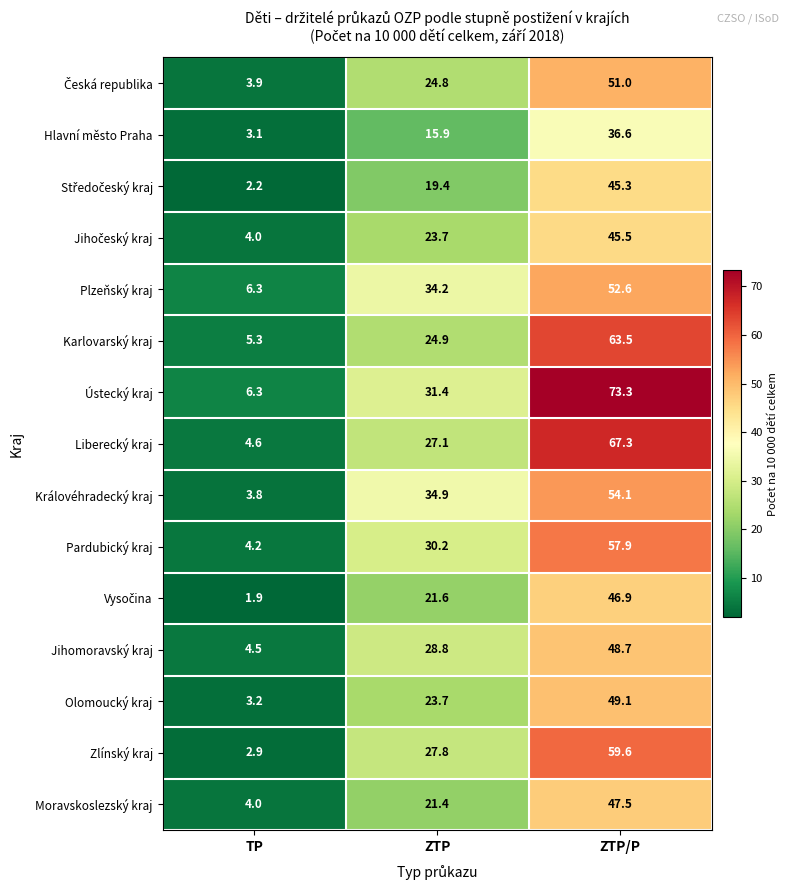

The value of Zlínský kraj at ZTP/P is 59.6. True or false?

True